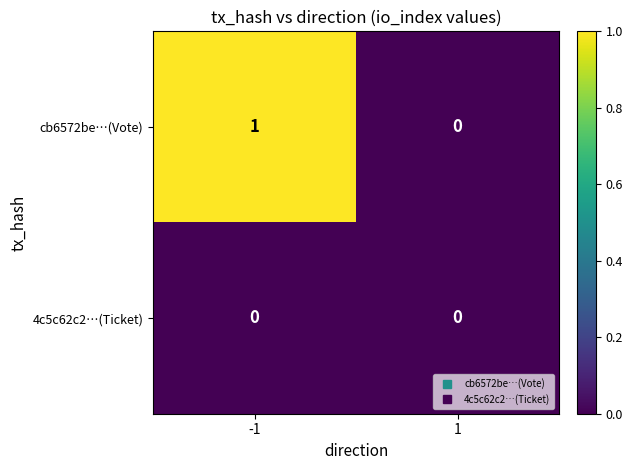

The value of 4c5c62c2…(Ticket) at 1 is 0. True or false?

True